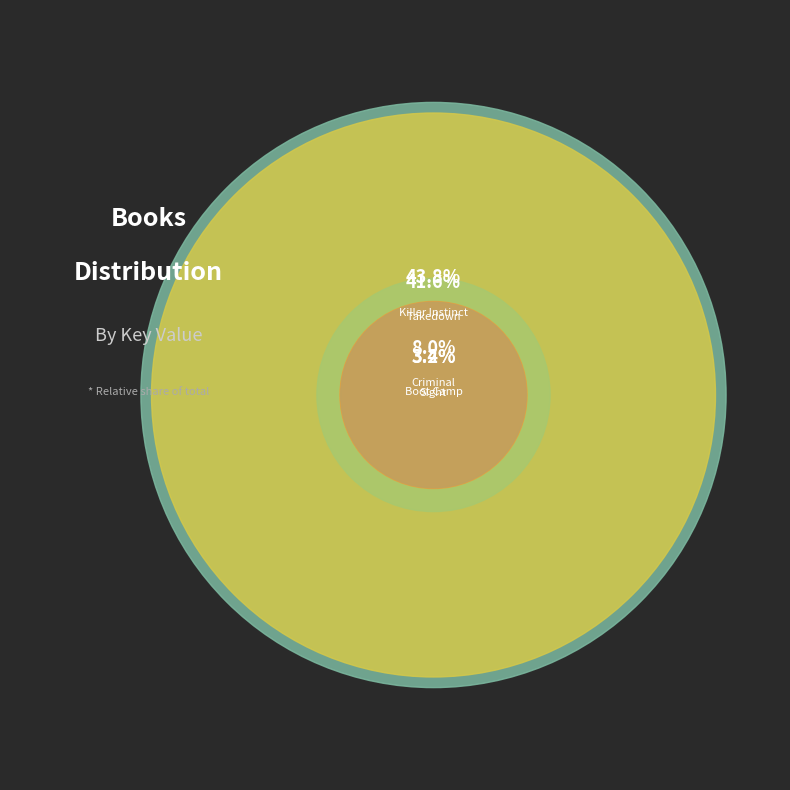

The Sight slice represents 1% of the pie. True or false?

False